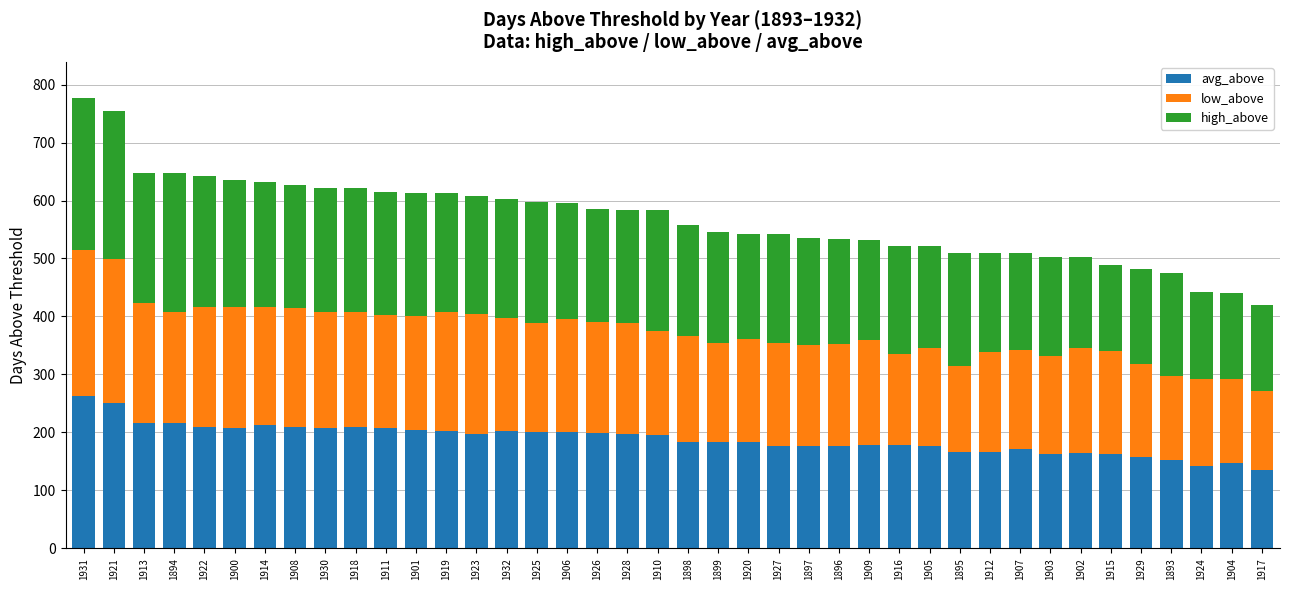

At which category is the sum across all series the highest?

1931